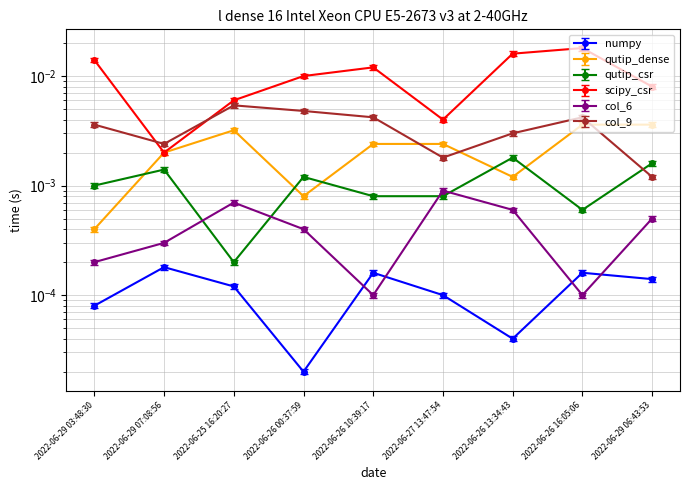

How many lines are shown in the chart?

6